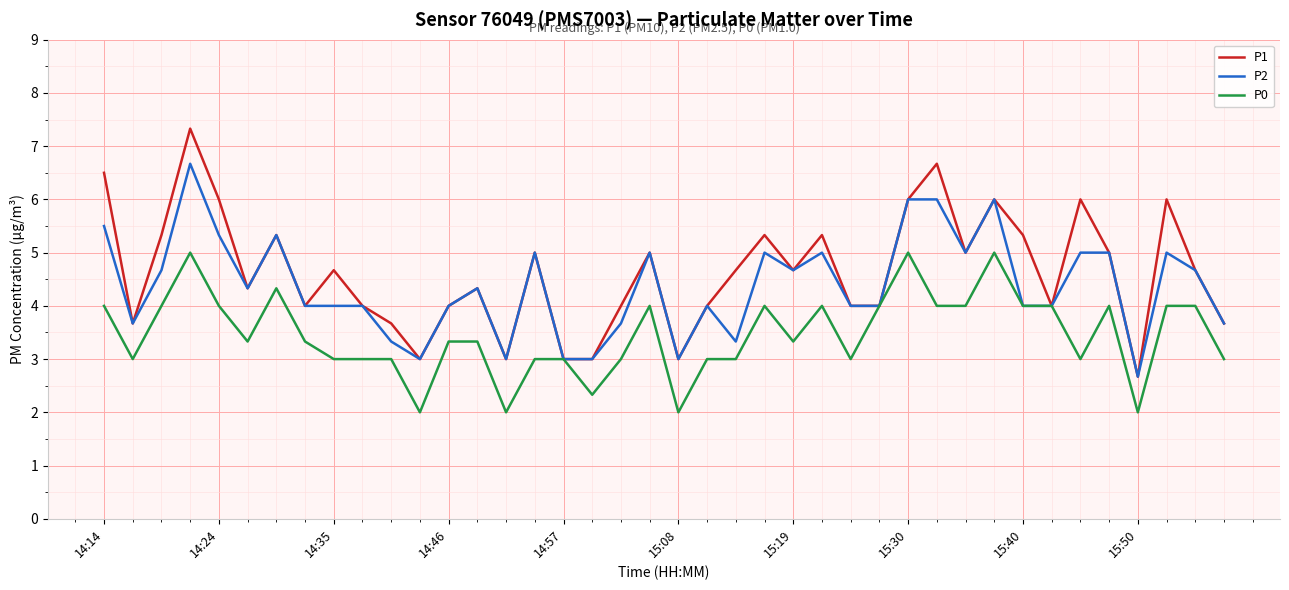

List the series in order of their overall mean, lowest first.

P0, P2, P1